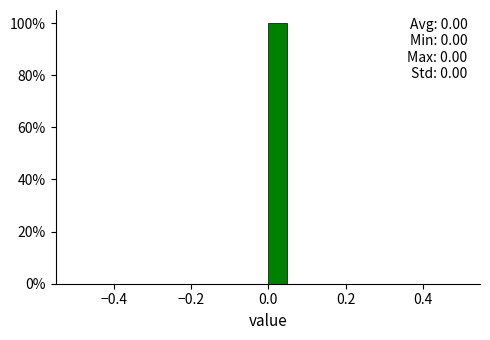

Around what value on the x-axis is the tallest bar? Give the approximate position of its centre, as read against the axis.

0.02